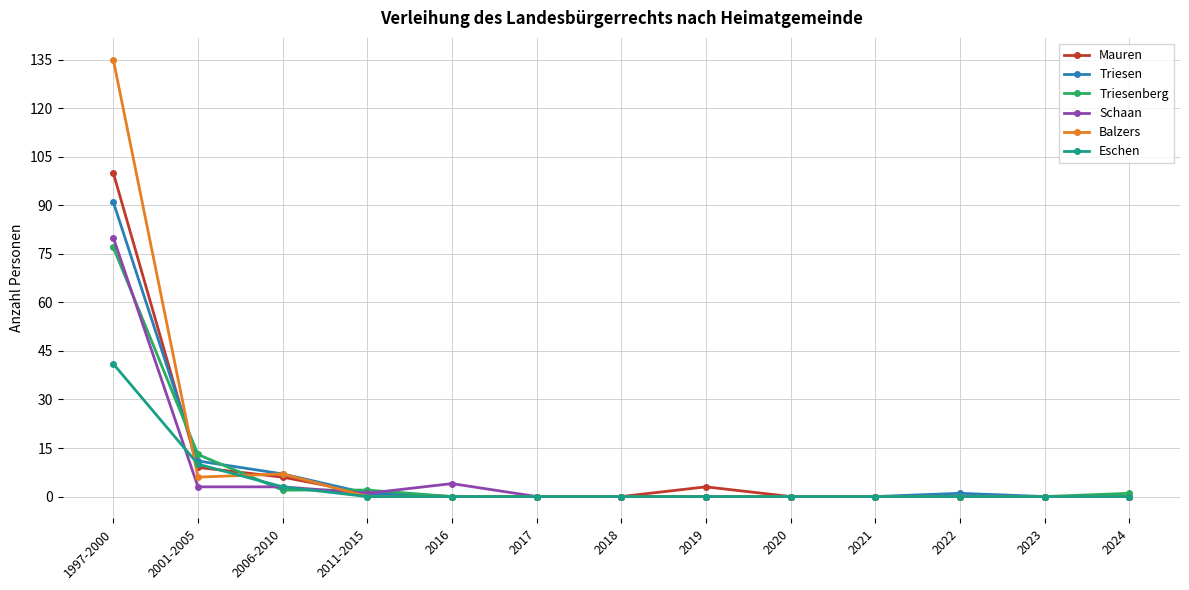

Reading right to left, transcribe all the data shown in this chart.

Mauren: 0	0	0	0	0	3	0	0	0	1	6	9	100
Triesen: 0	0	1	0	0	0	0	0	0	1	7	11	91
Triesenberg: 1	0	0	0	0	0	0	0	0	2	2	13	77
Schaan: 0	0	0	0	0	0	0	0	4	1	3	3	80
Balzers: 0	0	0	0	0	0	0	0	0	0	7	6	135
Eschen: 0	0	0	0	0	0	0	0	0	0	3	10	41